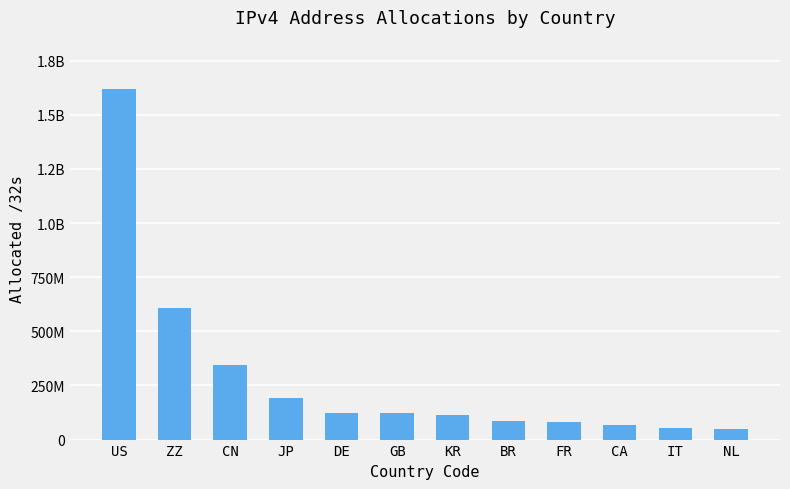

What is the label of the 12th bar from the left?

NL